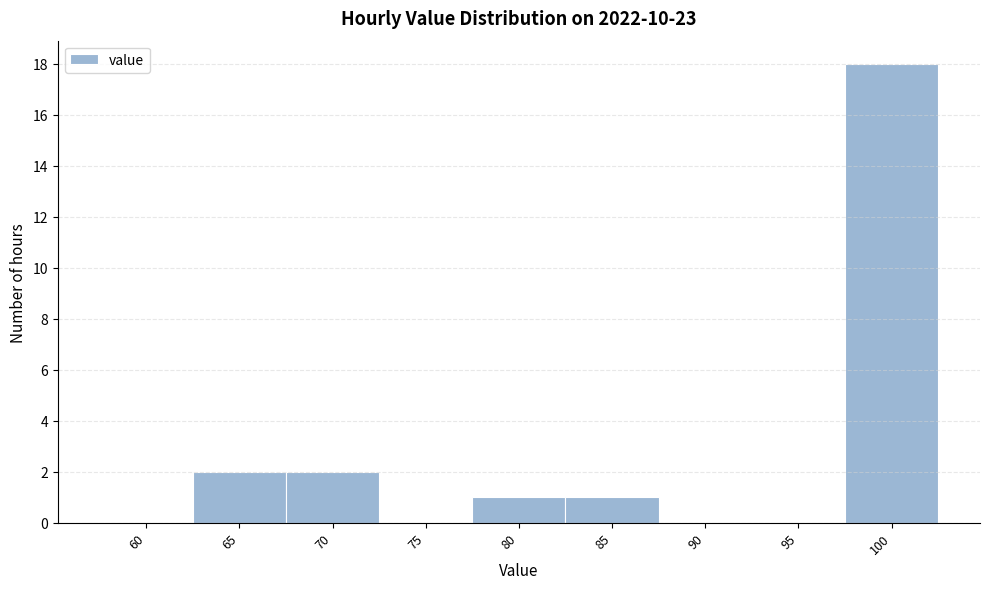

Reading left to right, list all the values displayed in this chart.

60=0	65=2	70=2	75=0	80=1	85=1	90=0	95=0	100=18